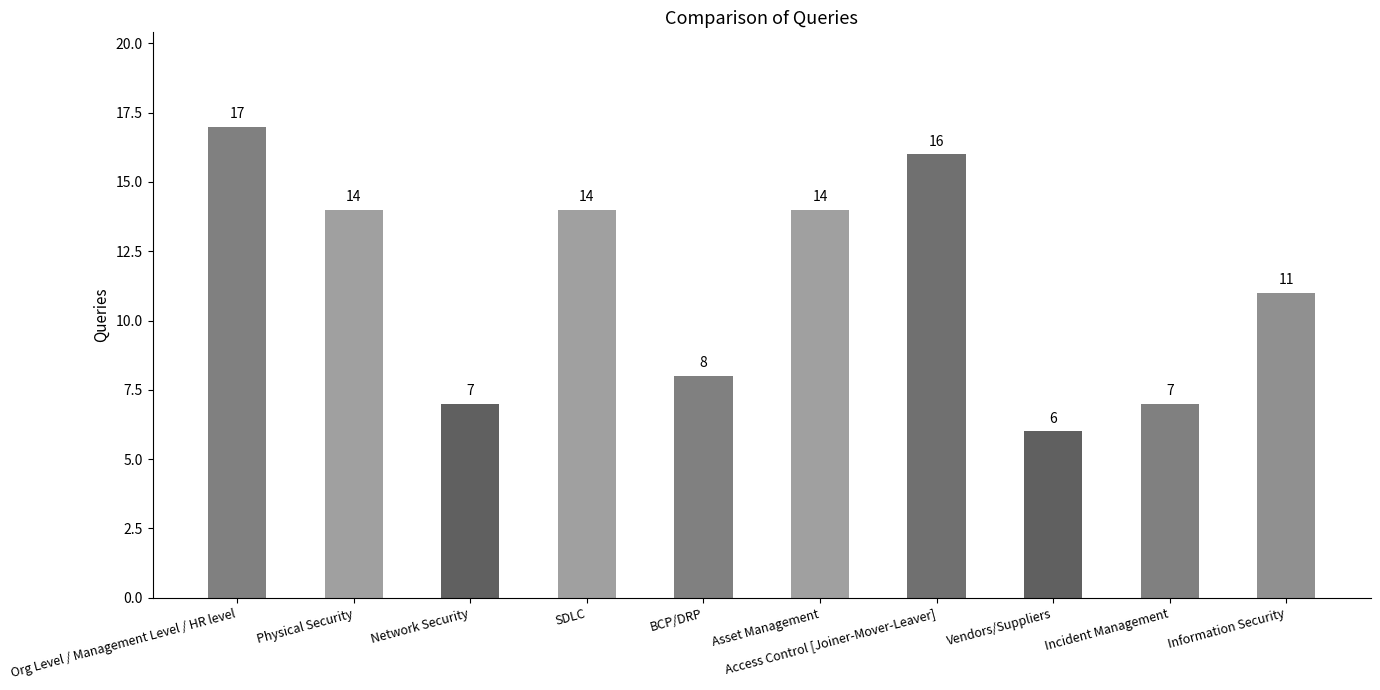

Is it true that the value at BCP/DRP is 8?

True